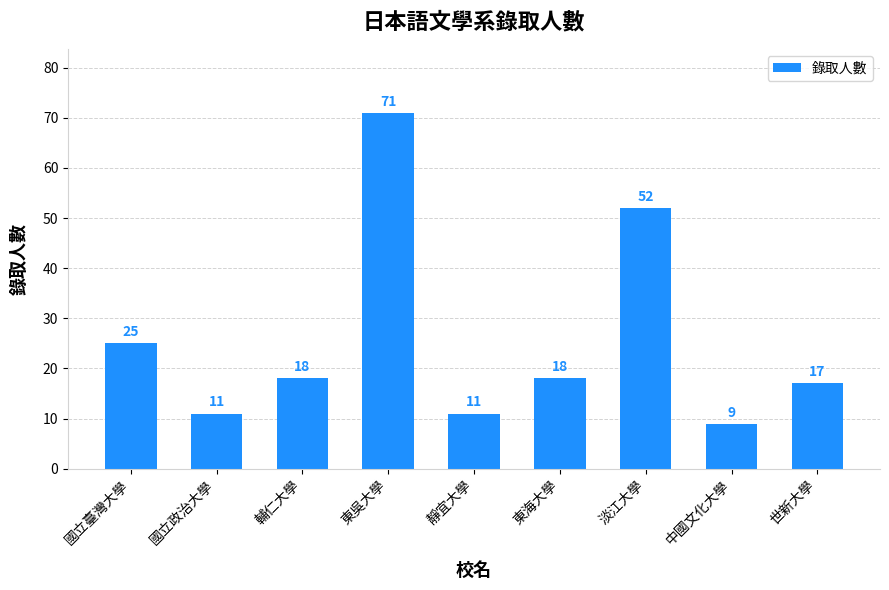

What is the change in value from 國立臺灣大學 to 世新大學?

-8